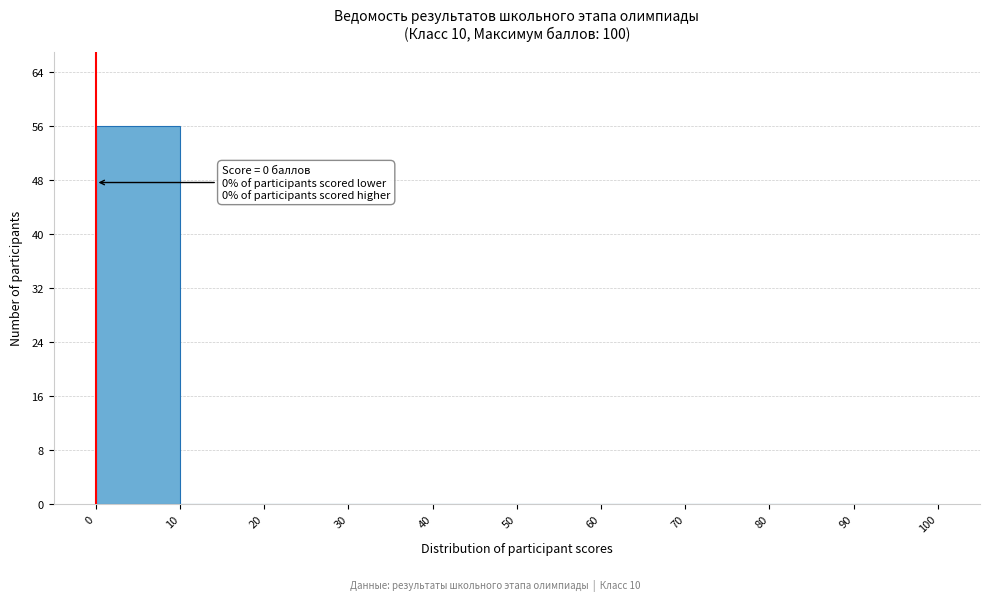

Which range on the x-axis has the tallest bar?

0 to 10